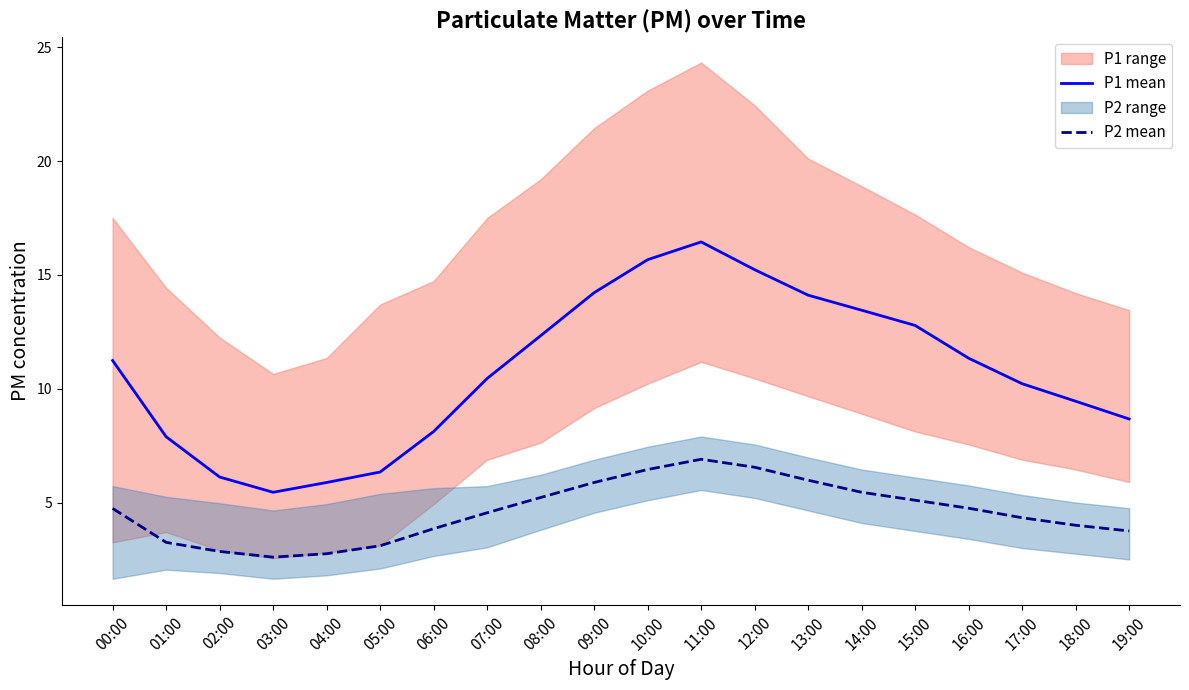

True or false: P2 mean and P1 mean intersect in this chart.

False